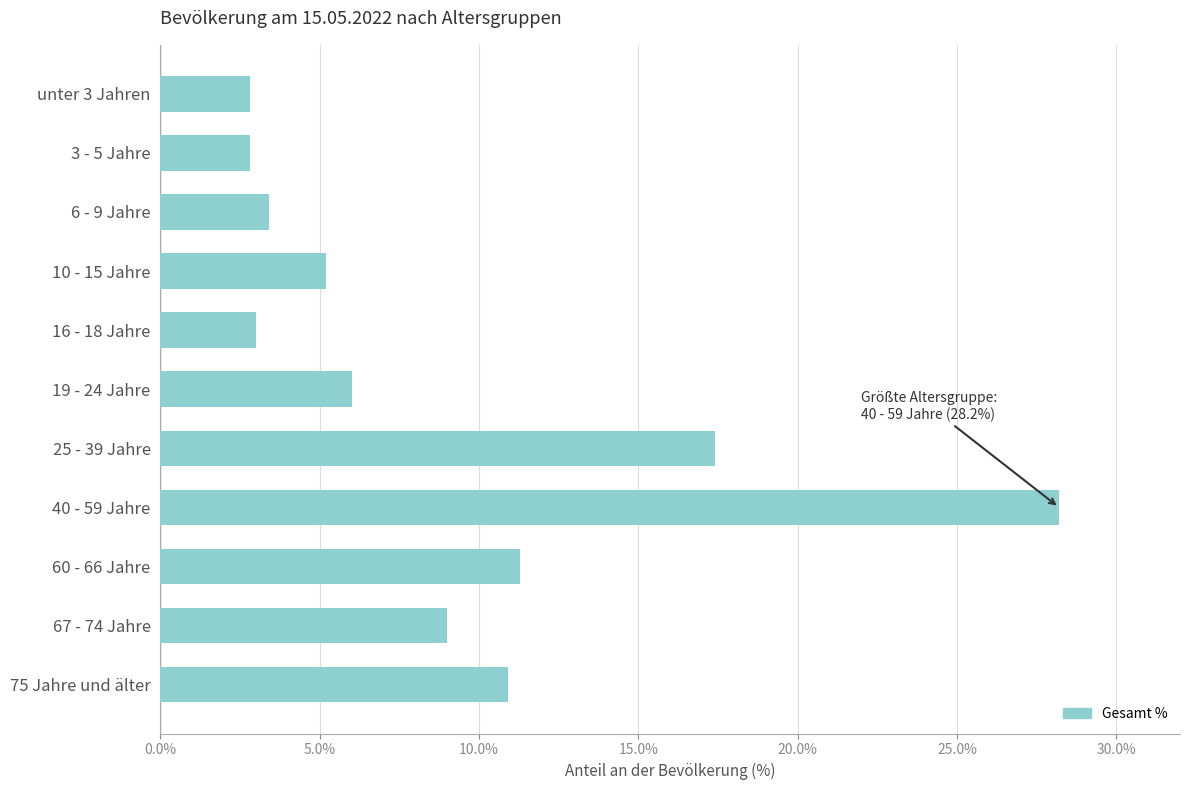

What is the label of the 9th bar from the bottom?

6 - 9 Jahre